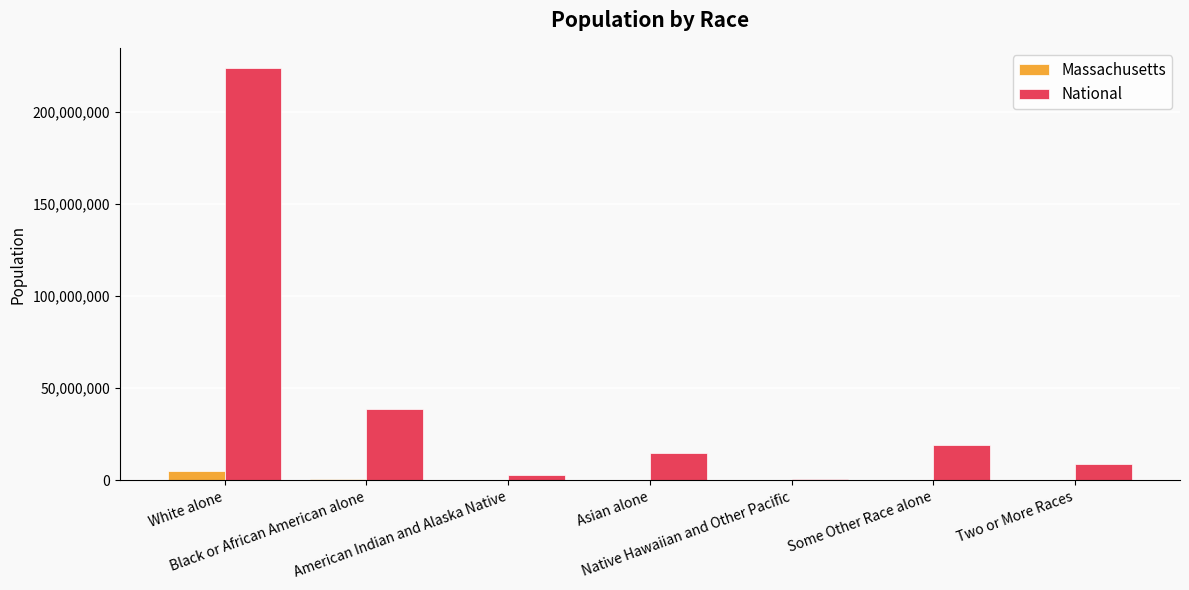

Is it true that National equals 540013 at Native Hawaiian and Other Pacific?

True